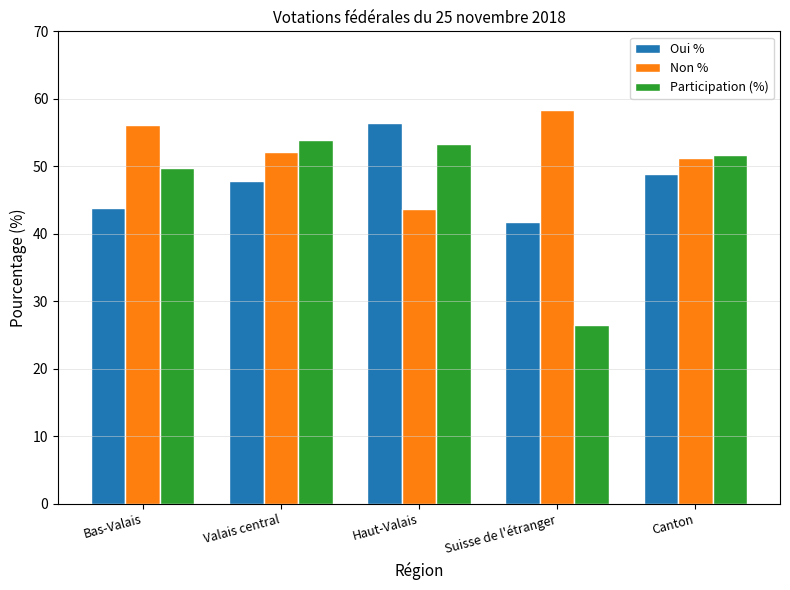

Reading right to left, extract all data points from this chart.

Oui %: 48.8	41.7	56.4	47.8	43.9
Non %: 51.2	58.3	43.6	52.2	56.1
Participation (%): 51.7	26.5	53.4	54.0	49.7